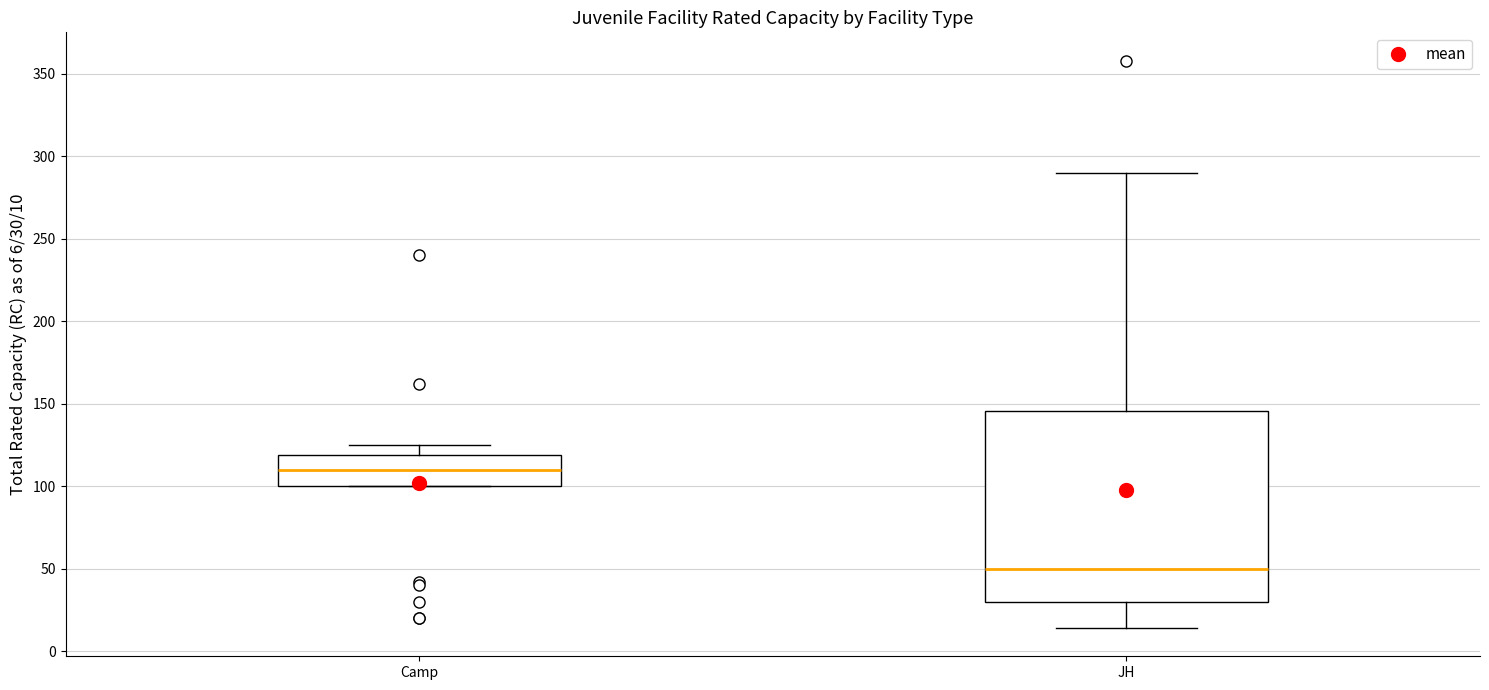

Where does the upper whisker of the box for Camp end on the y-axis? The values are not printed on the chart, so give them approximately, as read against the axis.

125